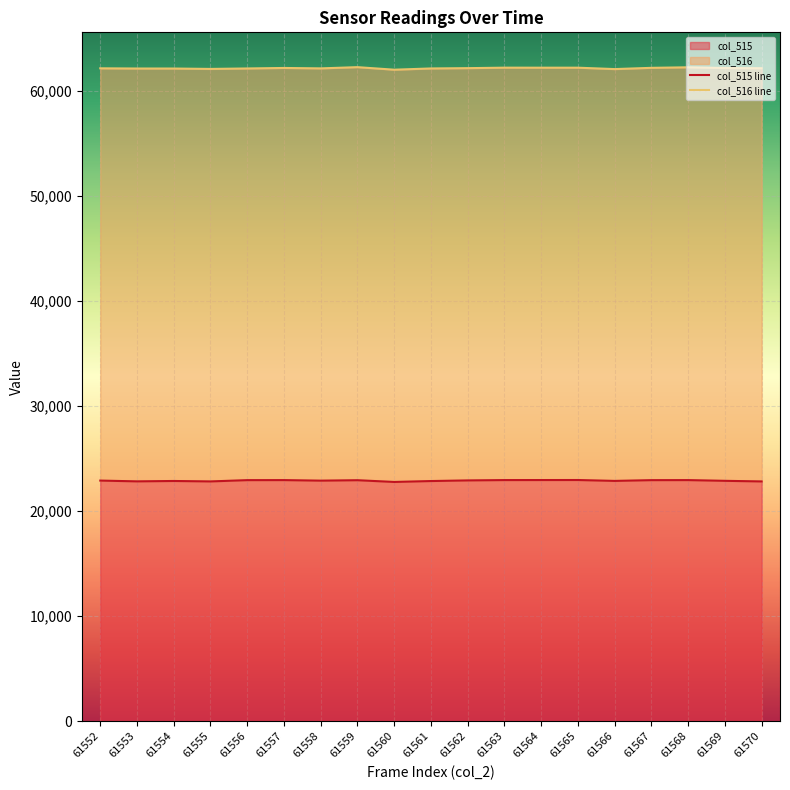

How many interior local valleys does the col_515 line series have?

5